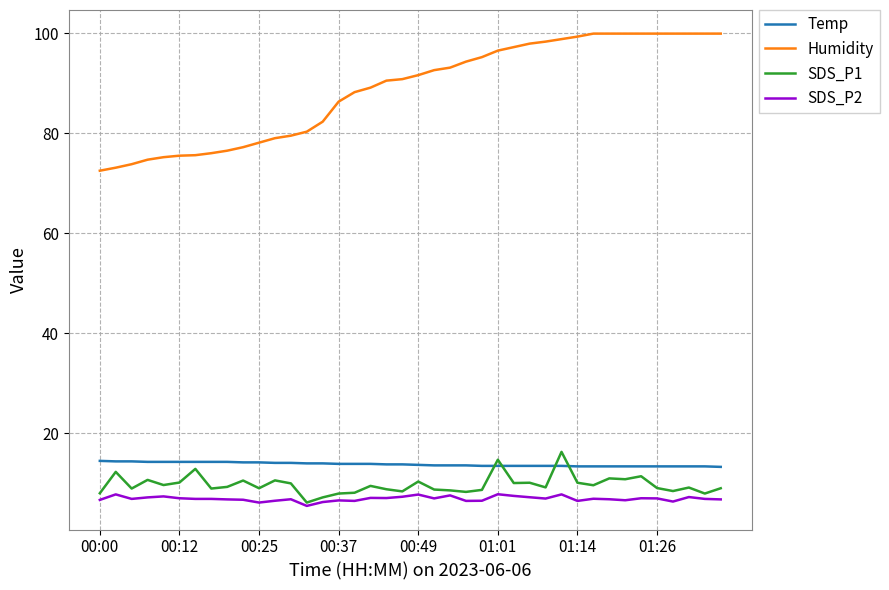

How many categories are shown in the chart?

40